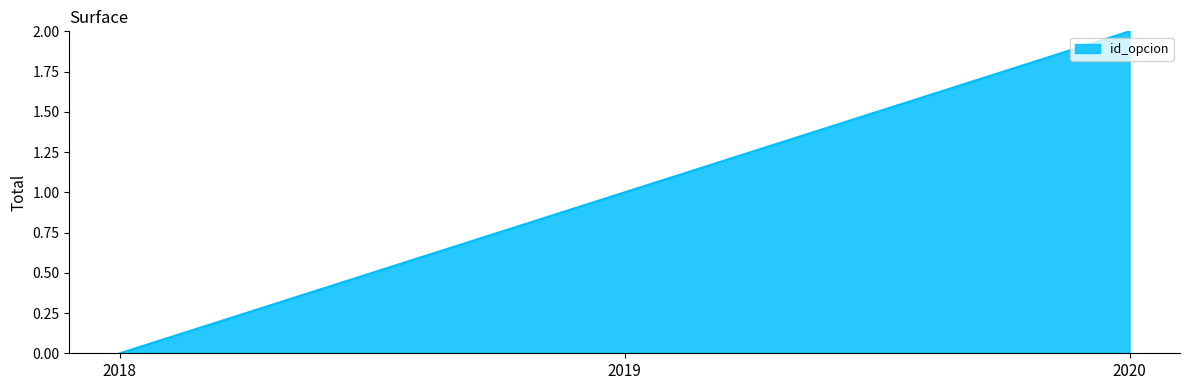

Is it true that the value at 2020 is 1?

False